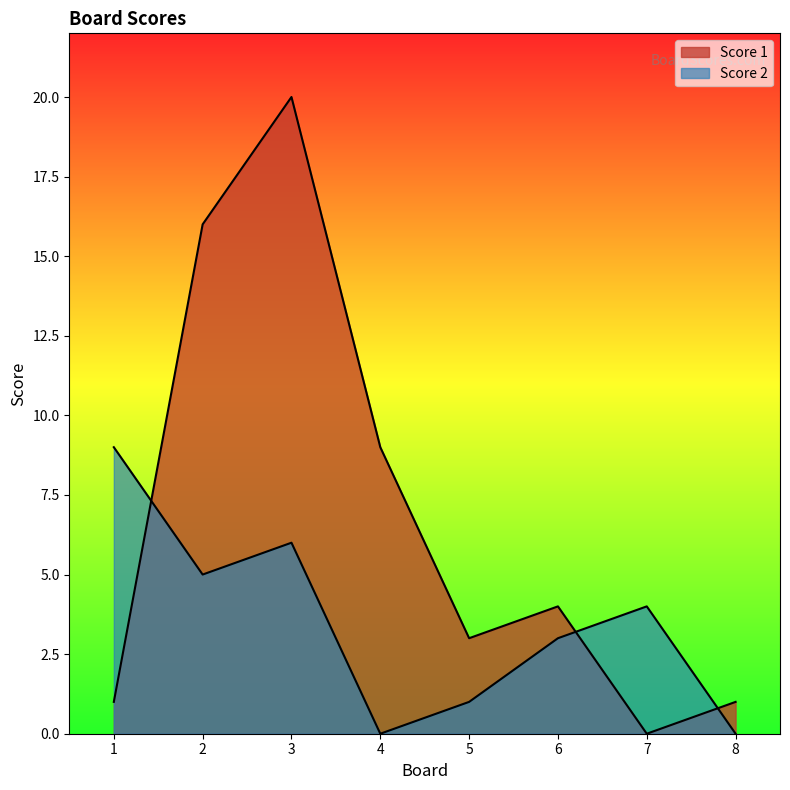

How many lines are shown in the chart?

2